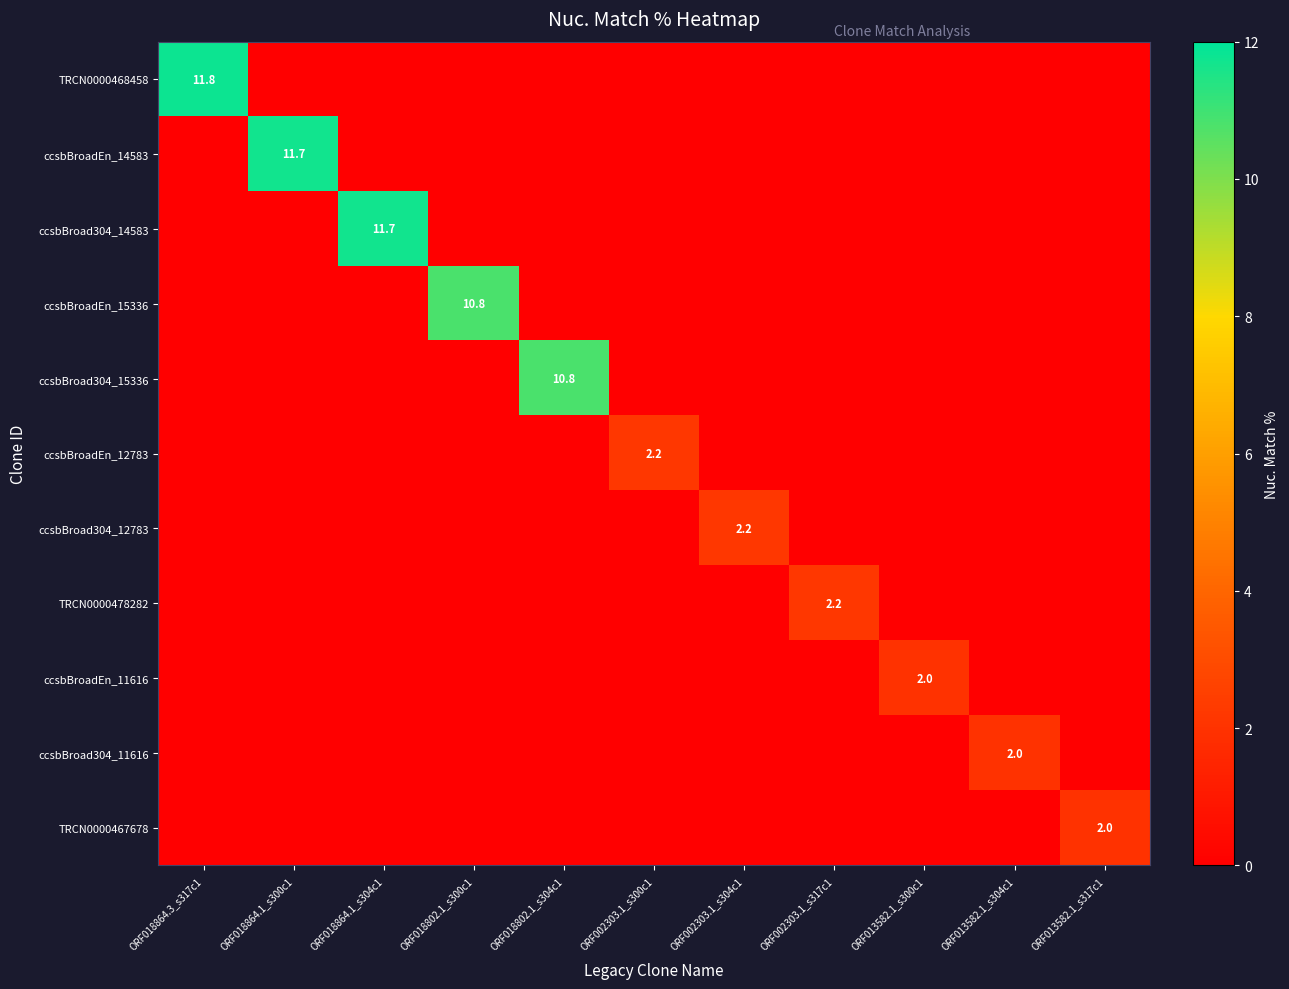

Between ORF002303.1_s304c1 and ORF013582.1_s300c1, which series saw the biggest shift?

ccsbBroad304_12783